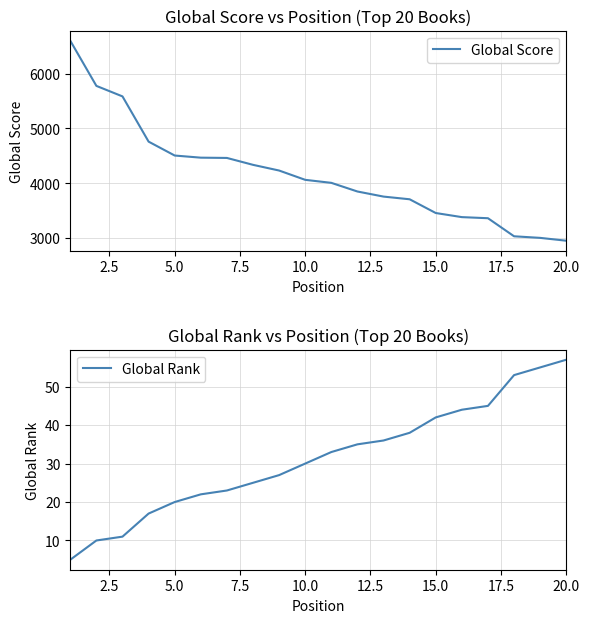

How many values in the Global Score series exceed 4062?

9